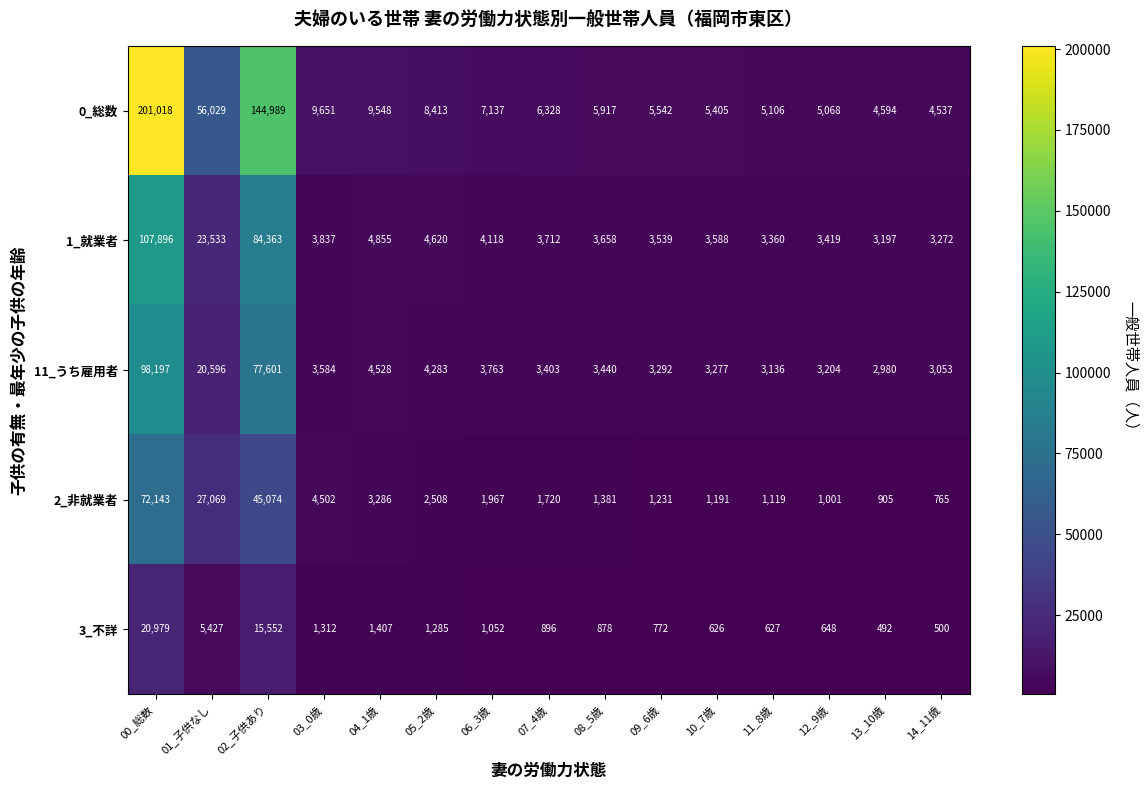

At which label is 1_就業者 closest to 55546?

02_子供あり